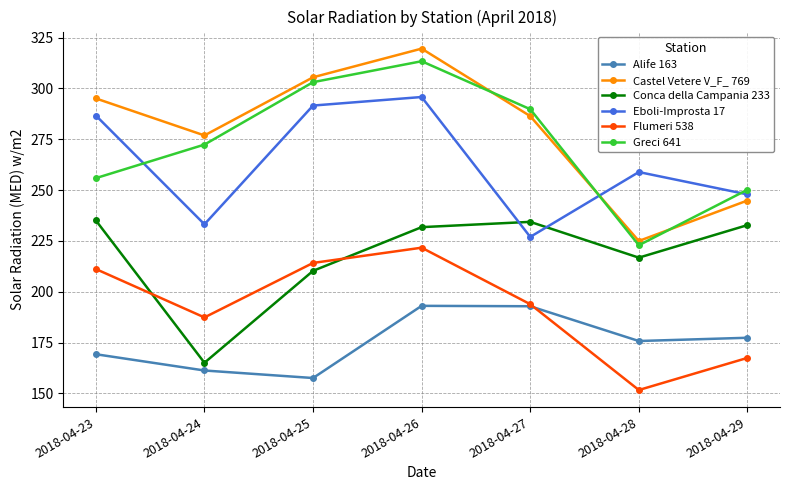

Where is Alife 163 nearest to the value 175?

2018-04-28